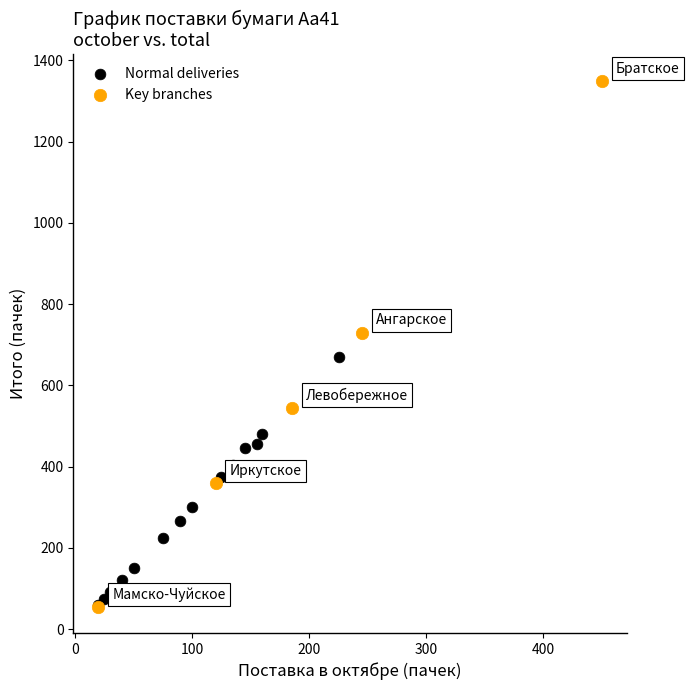

Which series reaches the maximum Y coordinate?

Key branches